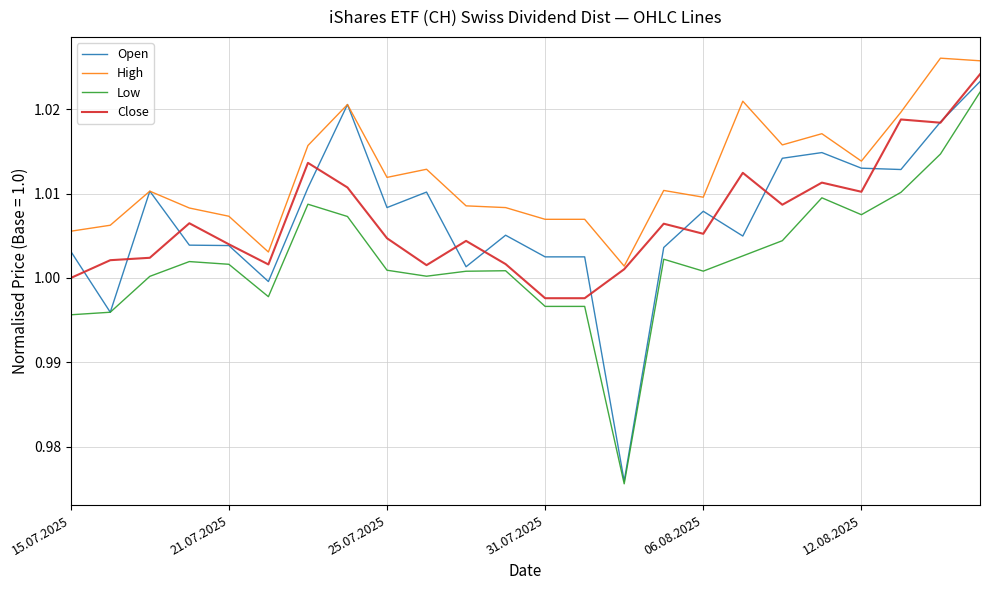

Which series has the largest total across all categories?

High